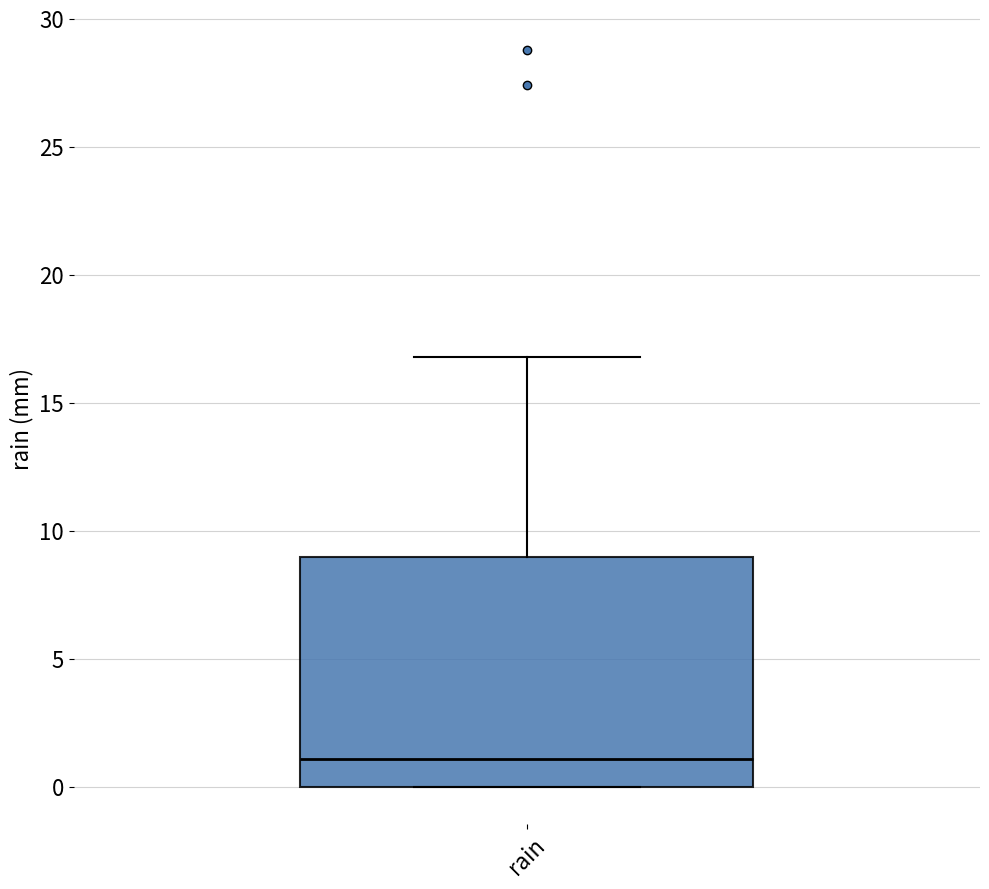

Transcribe this box plot: give where the median line is, the range the box spans, and where the two whiskers end, as read against the y-axis. The values are not printed on the chart, so give them approximately, as read against the axis.

median 1, box 0 to 9, whiskers 0 to 17